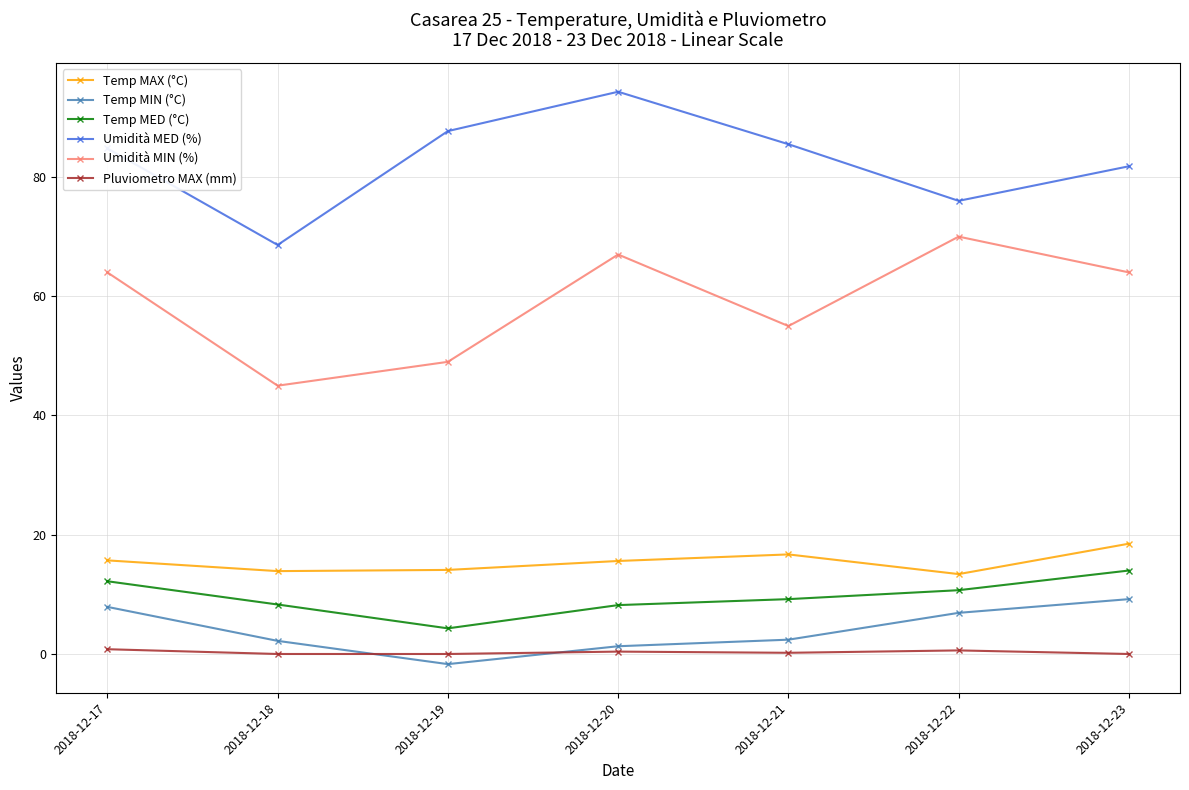

What is the difference between the maximum and minimum values in the Temp MAX (°C) series?

5.1